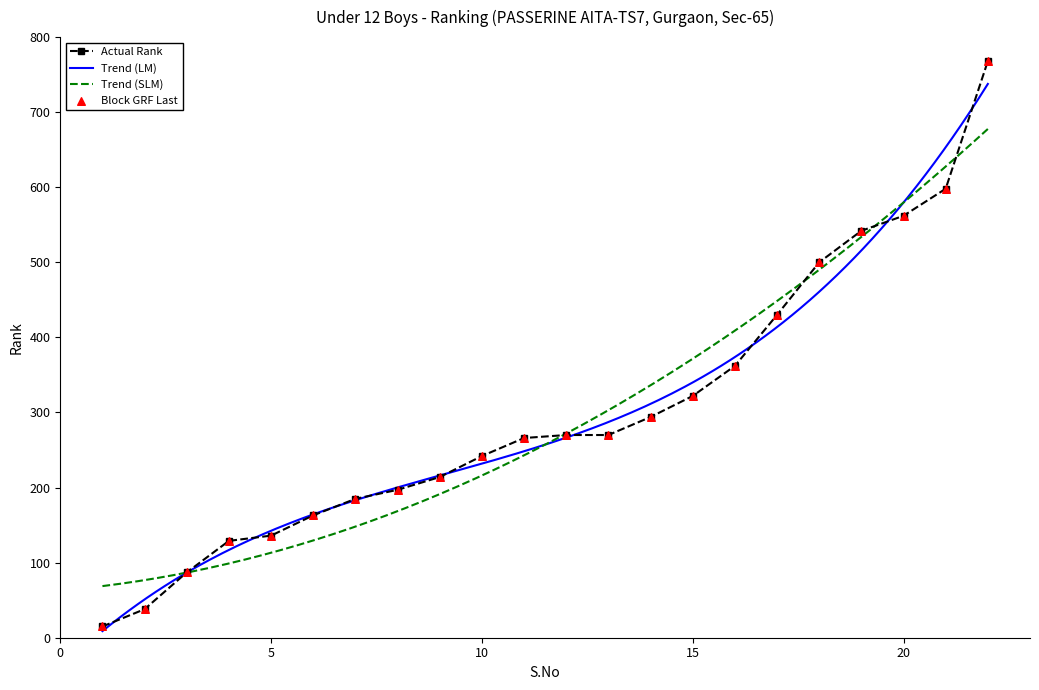

What is the ratio of the value at 17 to the value at 5?

3.2